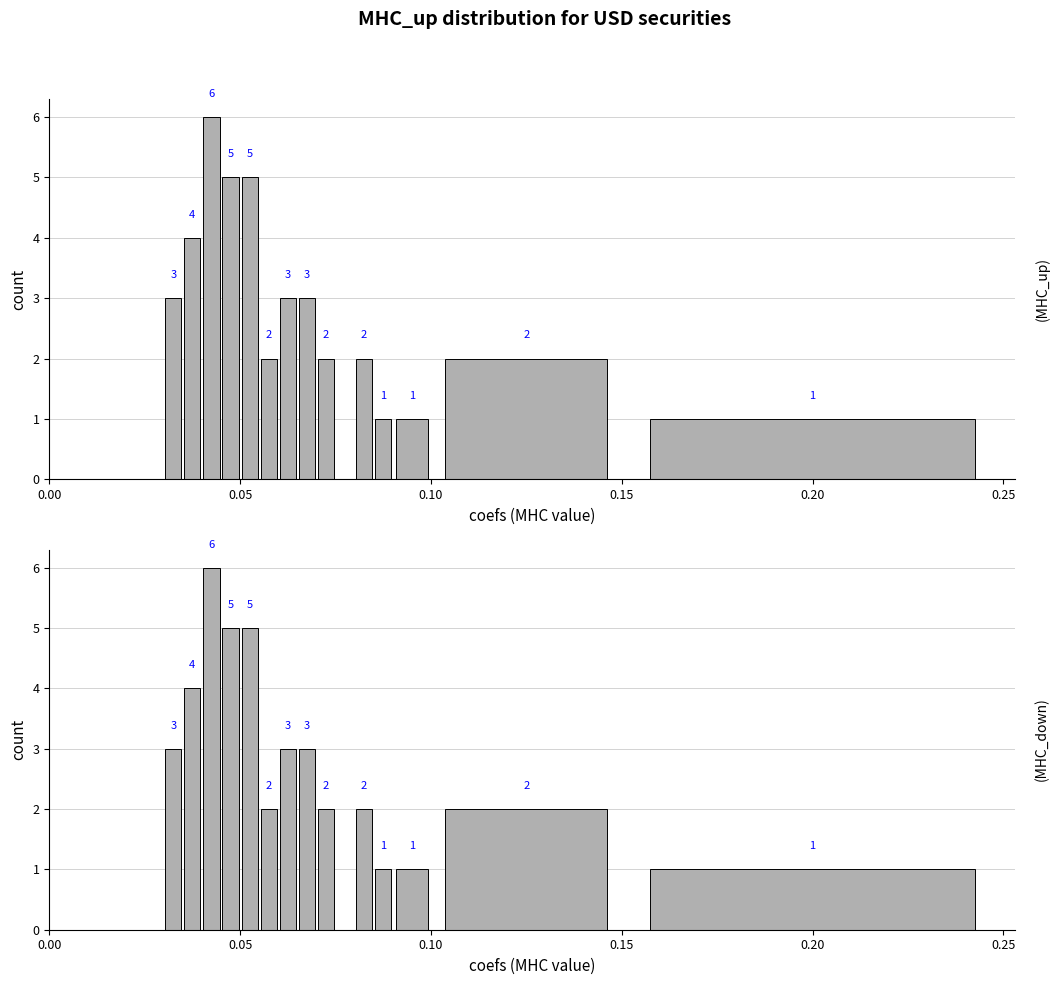

What is the total value across all series at 8?

4